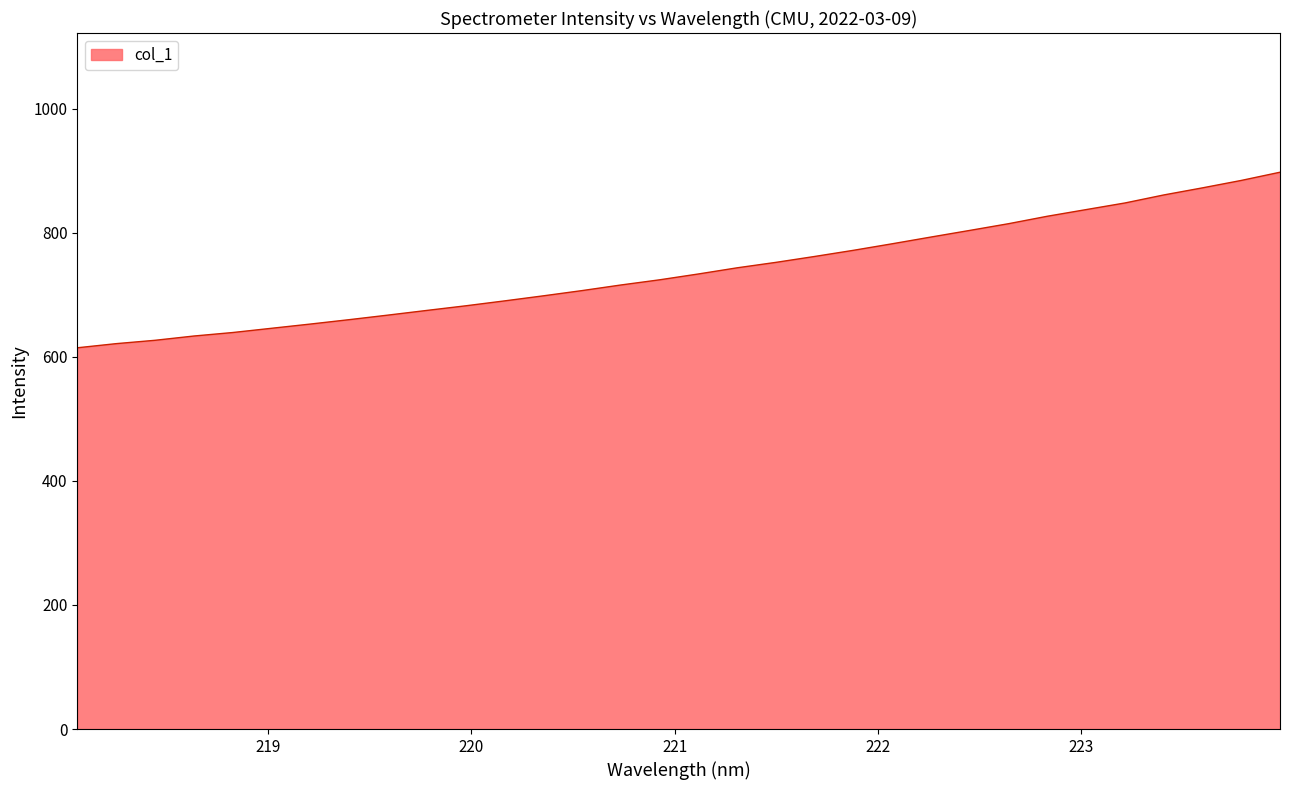

What is the maximum value shown in the chart?

897.4